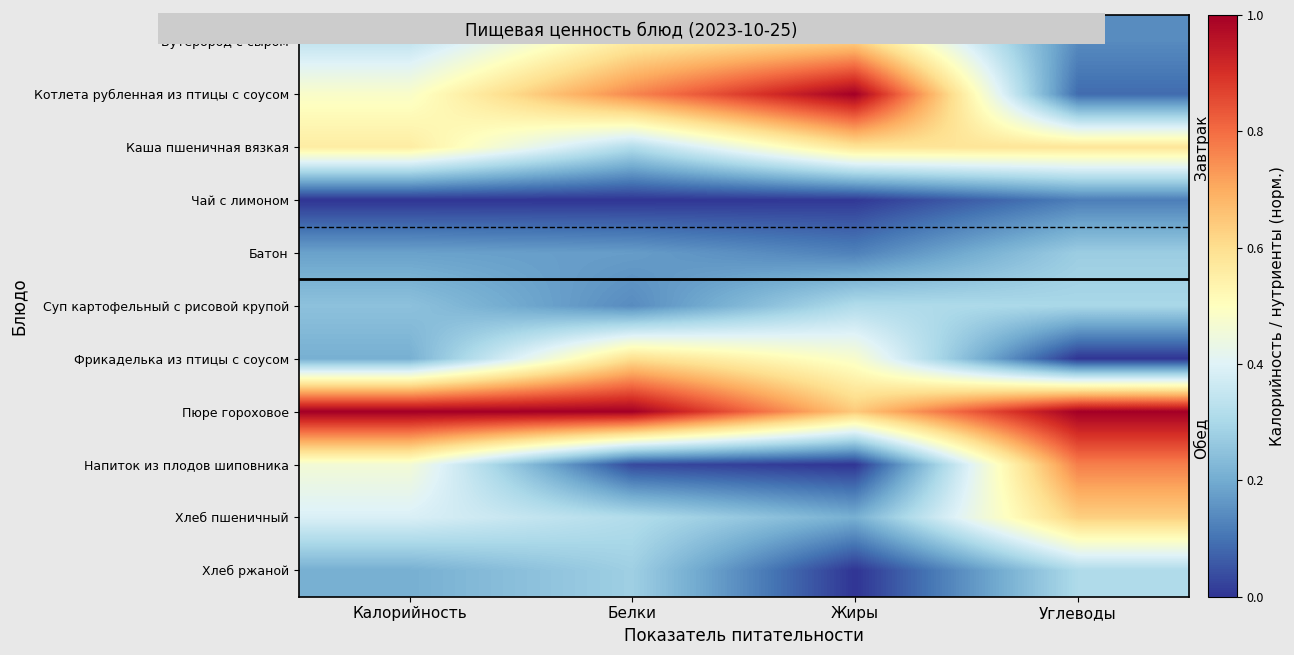

Which series has the largest total across all categories?

Пюре гороховое